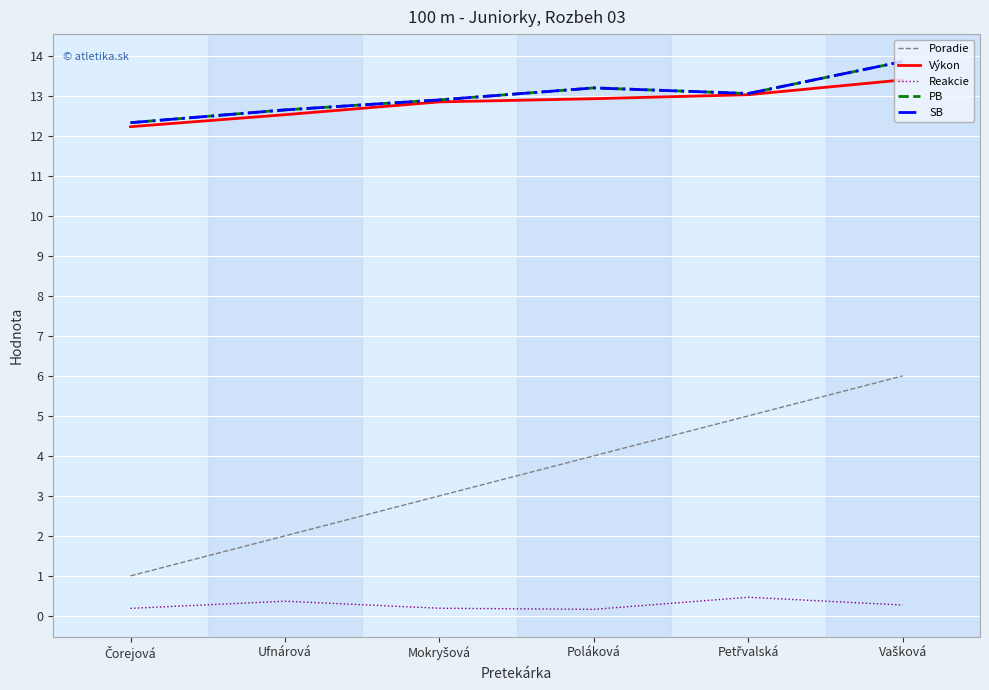

What is the label of the 2nd point from the right?

Petřvalská